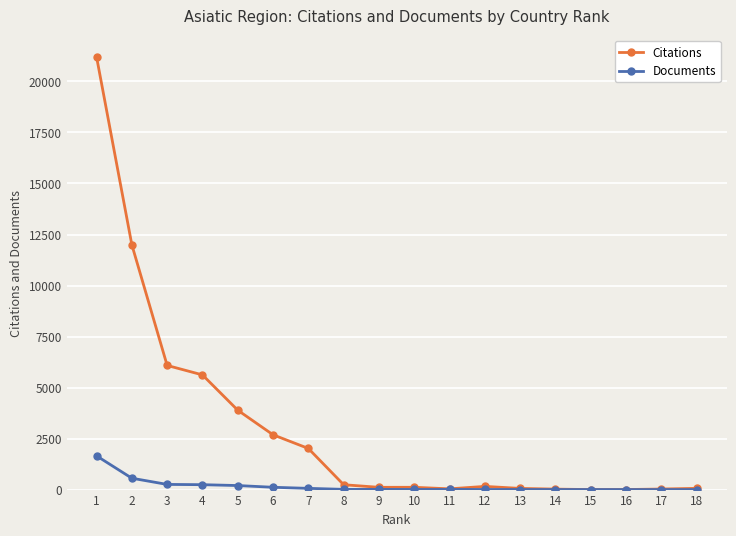

Rank the series by their average value, from highest to lowest.

Citations, Documents